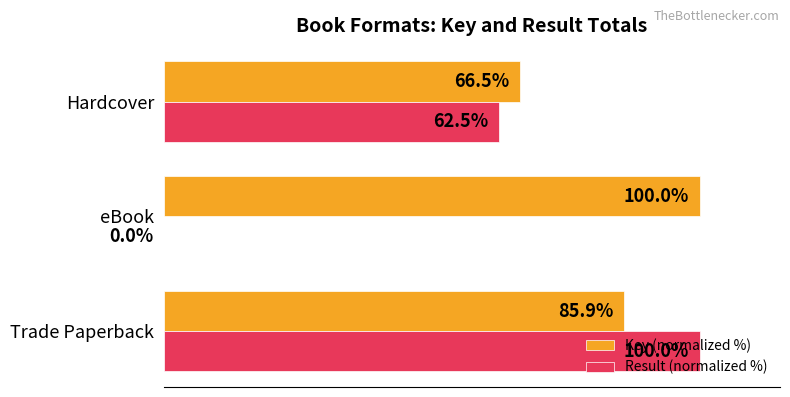

At which category is the sum across all series the highest?

Trade Paperback